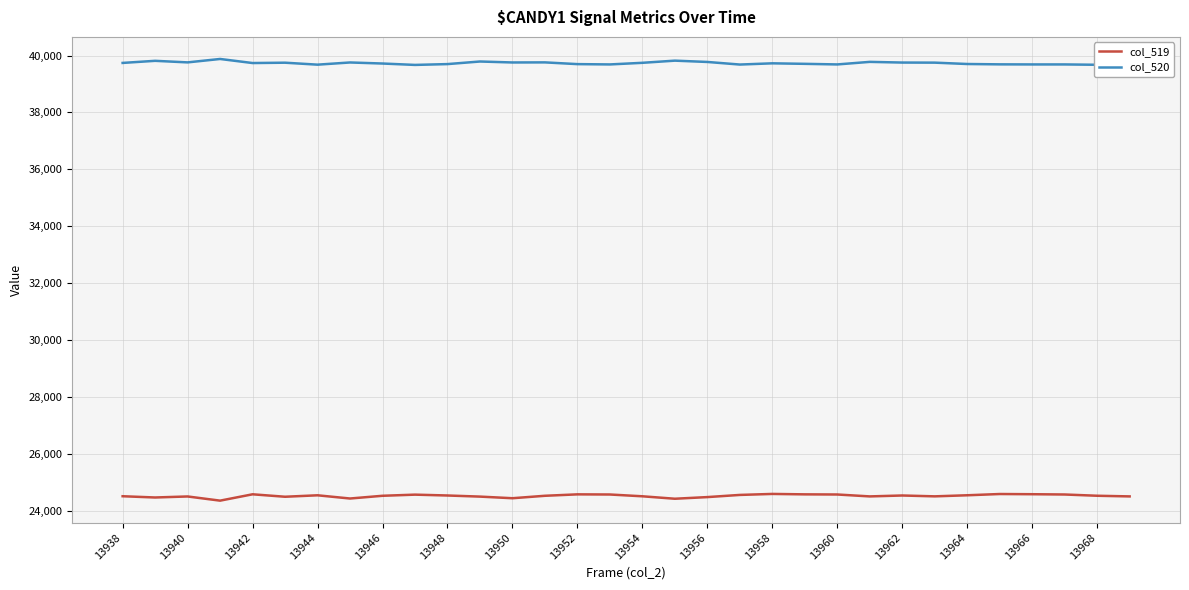

How many lines are shown in the chart?

2